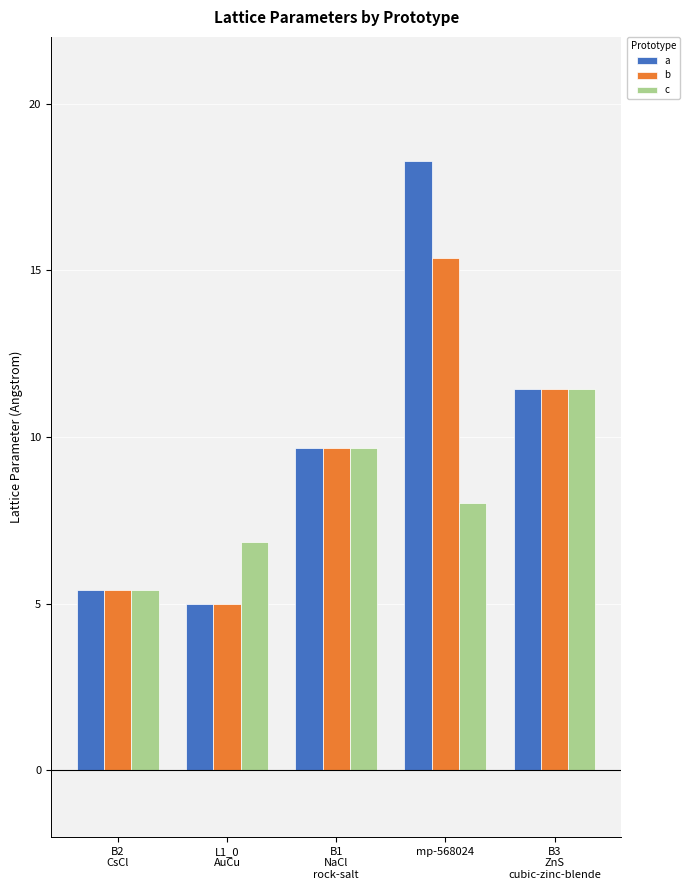

What is the total value across all series at L1_0
AuCu?

16.8